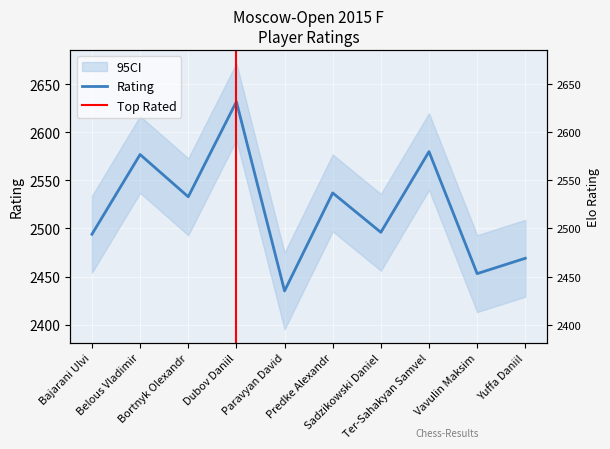

The value at Belous Vladimir is 3617. True or false?

False